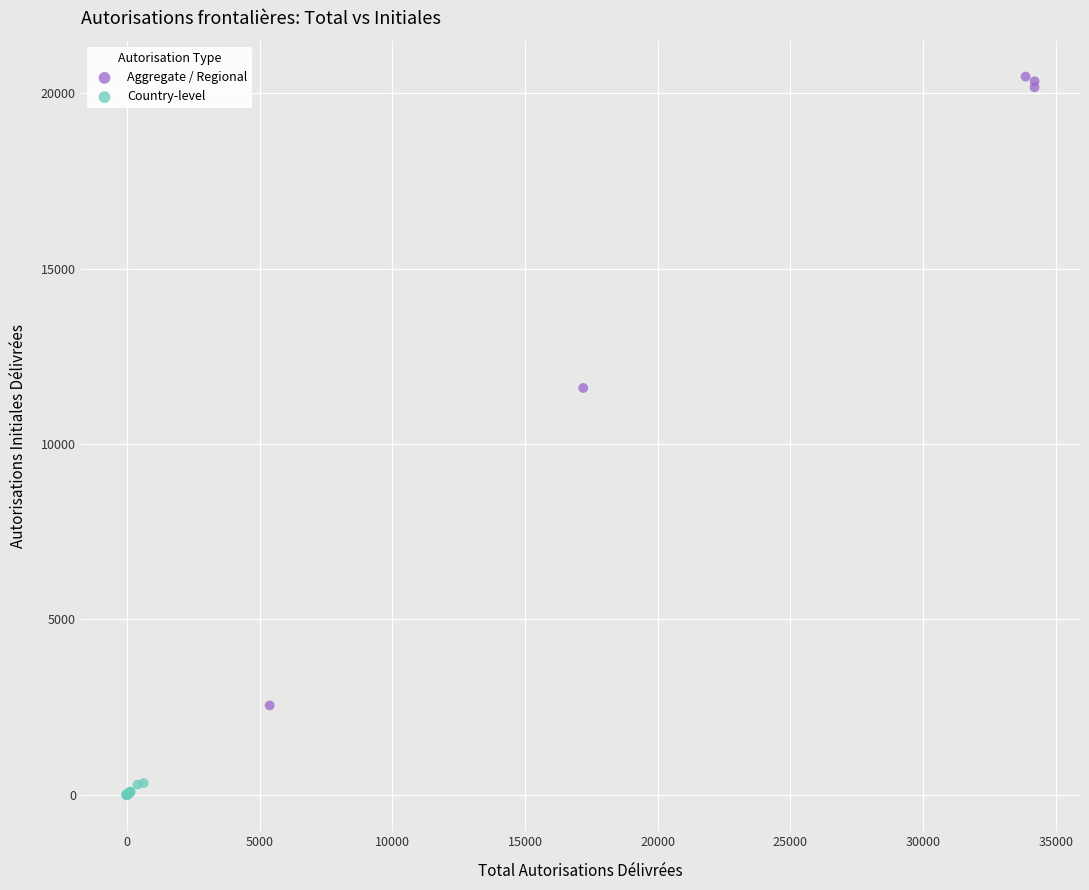

Which series contains the highest Y value?

Aggregate / Regional